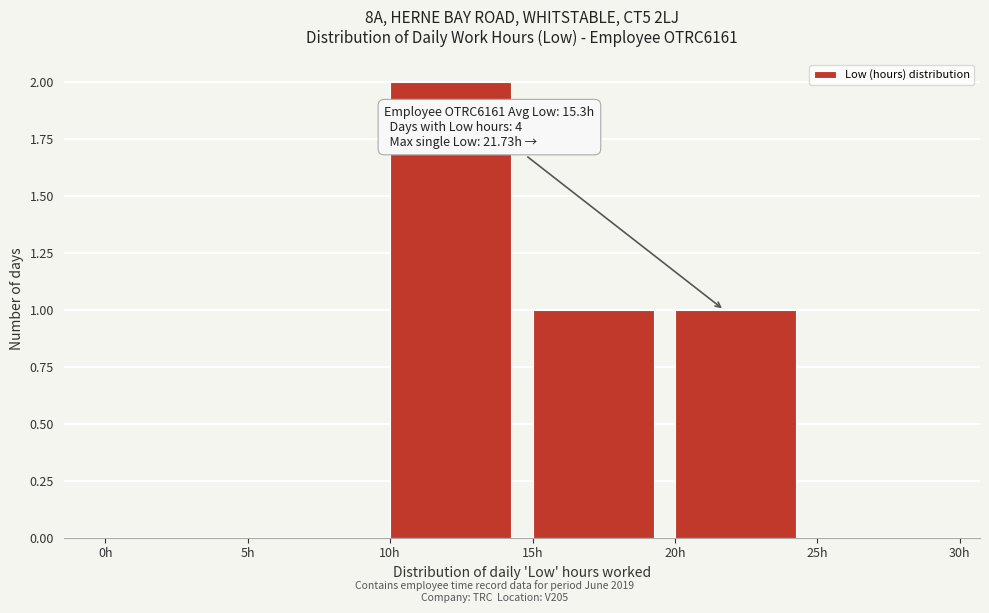

Which range on the x-axis has the tallest bar?

10 to 15